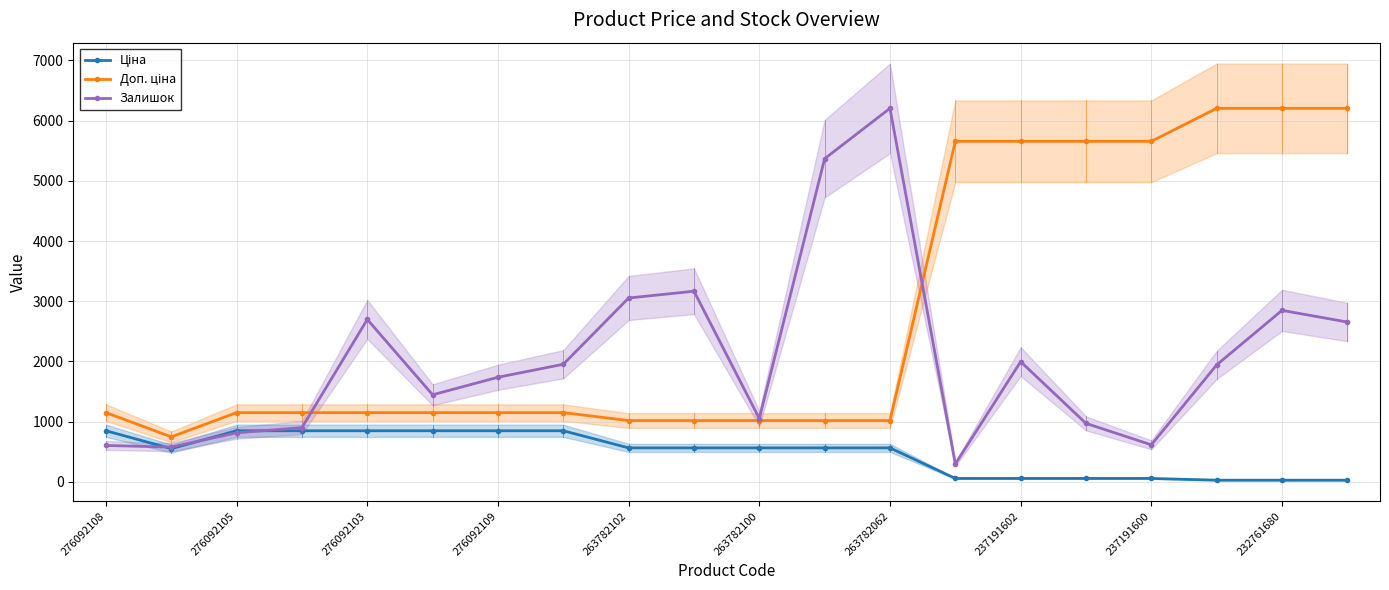

True or false: Доп. ціна and Ціна cross at least once.

False